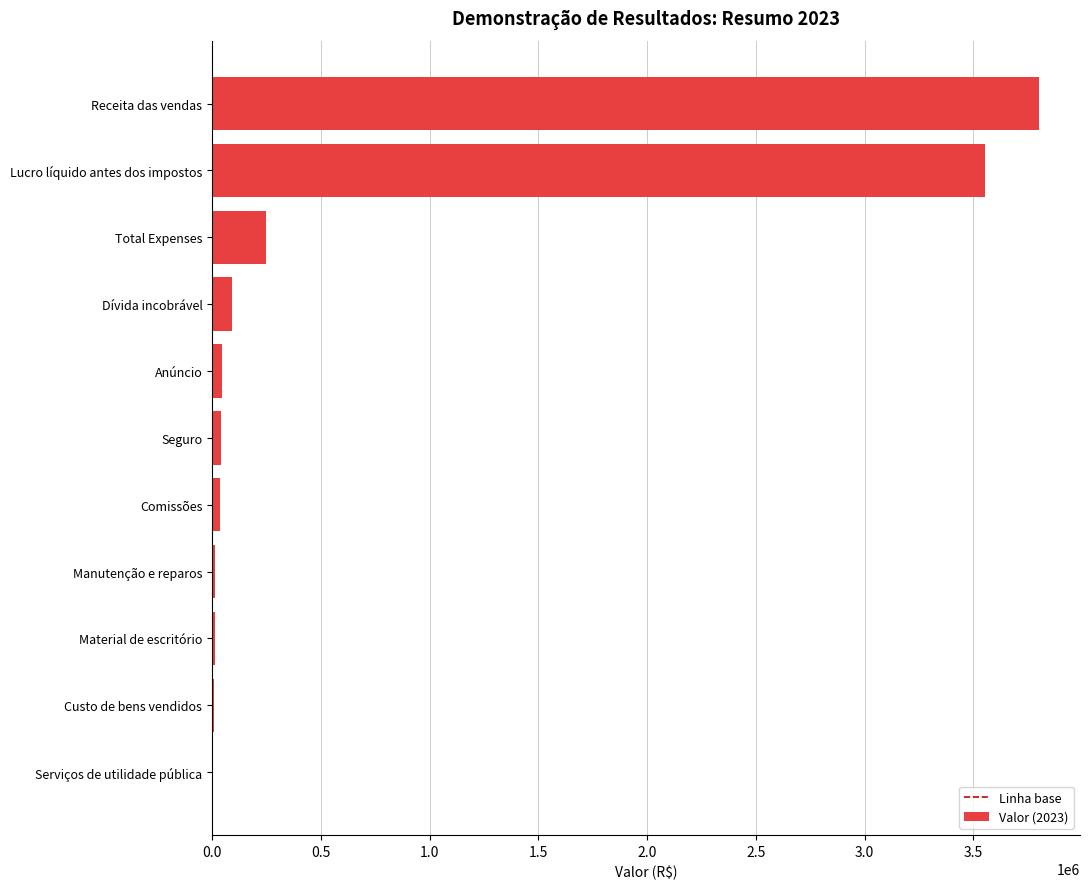

What is the sum of all values?

7847360